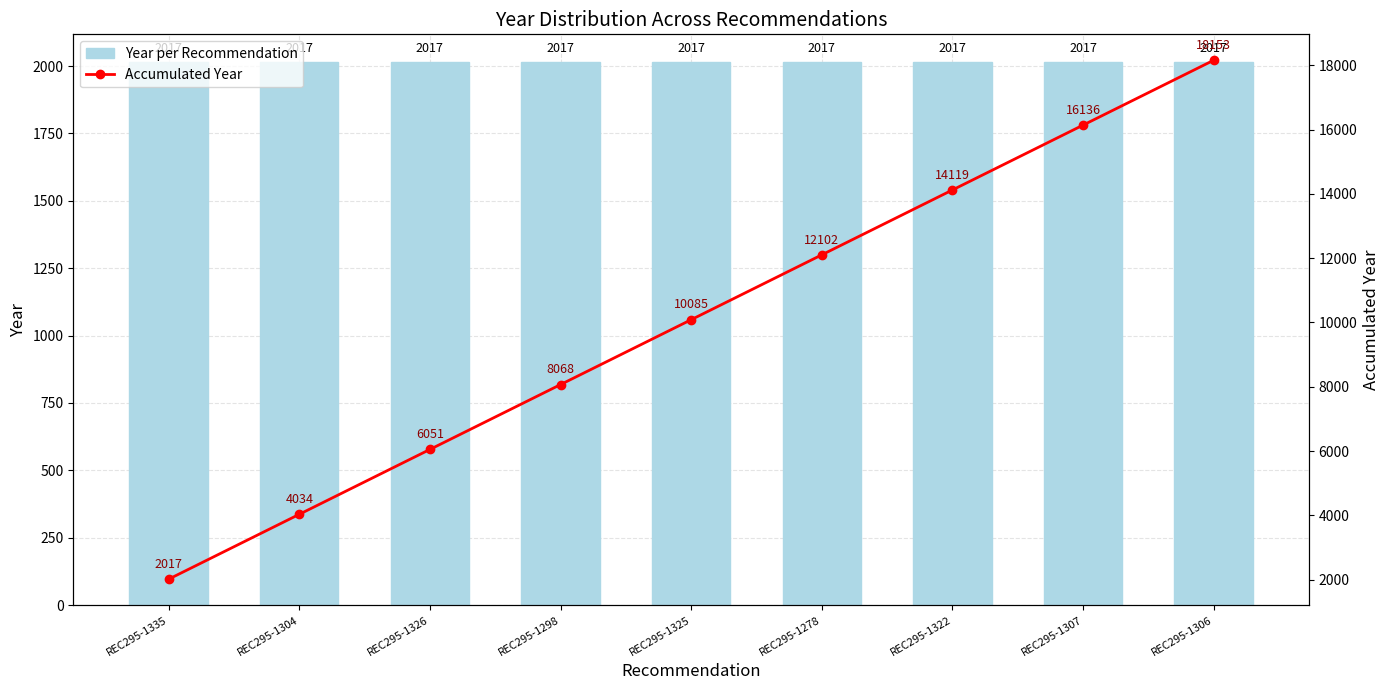

The Accumulated Year series shows 2228 at REC295-1326. True or false?

False